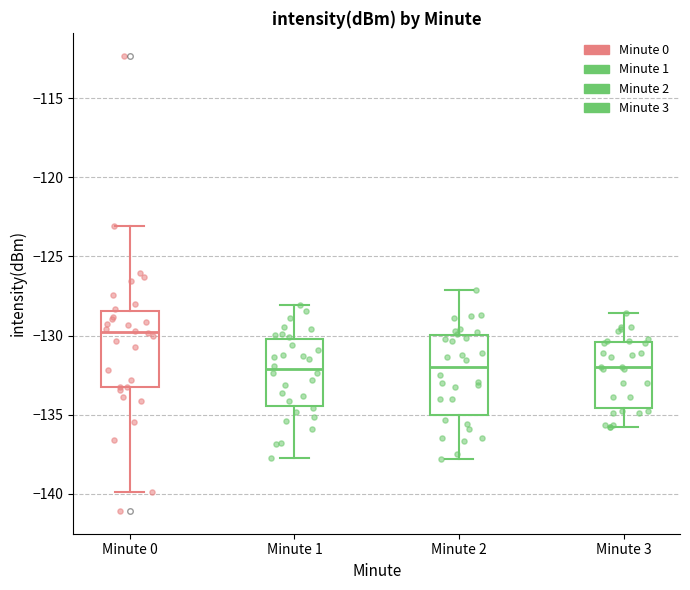

Reading left to right, read every box against the y-axis: the position of its median line, the range the box covers, and the ends of its whiskers. The values are not printed on the chart, so give them approximately, as read against the axis.

Minute 0: median -130.0, box -133.5 to -128.5, whiskers -140.0 to -123.0
Minute 1: median -132.0, box -134.5 to -130.0, whiskers -137.5 to -128.0
Minute 2: median -132.0, box -135.0 to -130.0, whiskers -138.0 to -127.0
Minute 3: median -132.0, box -134.5 to -130.5, whiskers -136.0 to -128.5